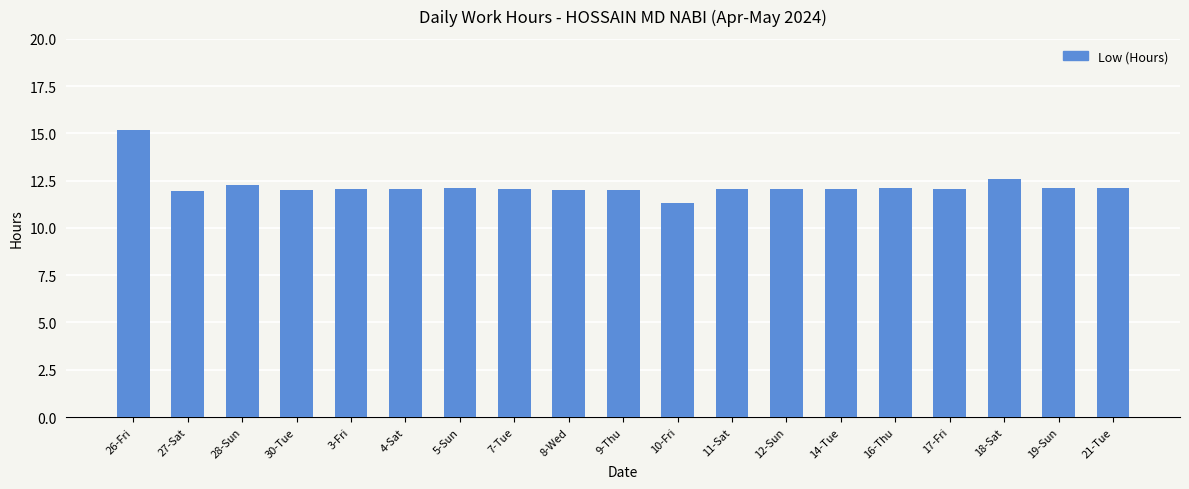

What is the ratio of the value at 12-Sun to the value at 8-Wed?

1.0